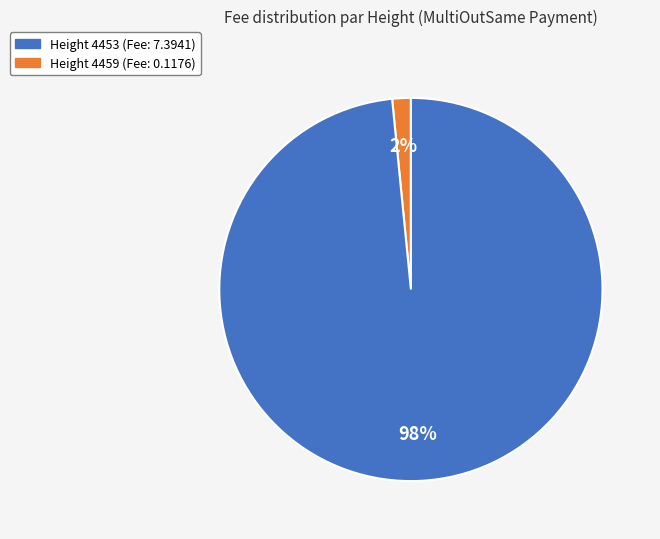

Is there any slice that represents more than half of the pie?

Yes